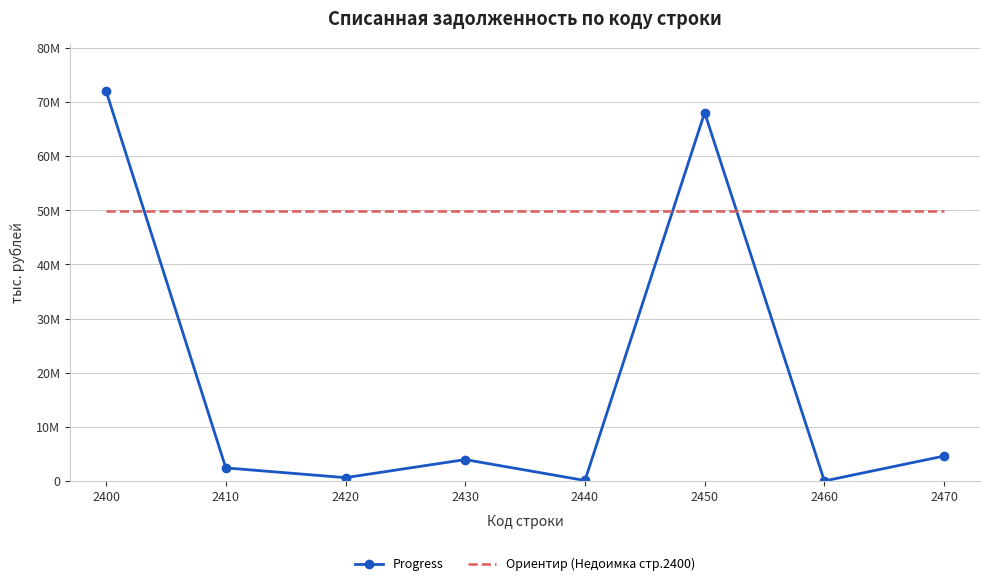

How many times do Ориентир (Недоимка стр.2400) and Progress cross each other?

3